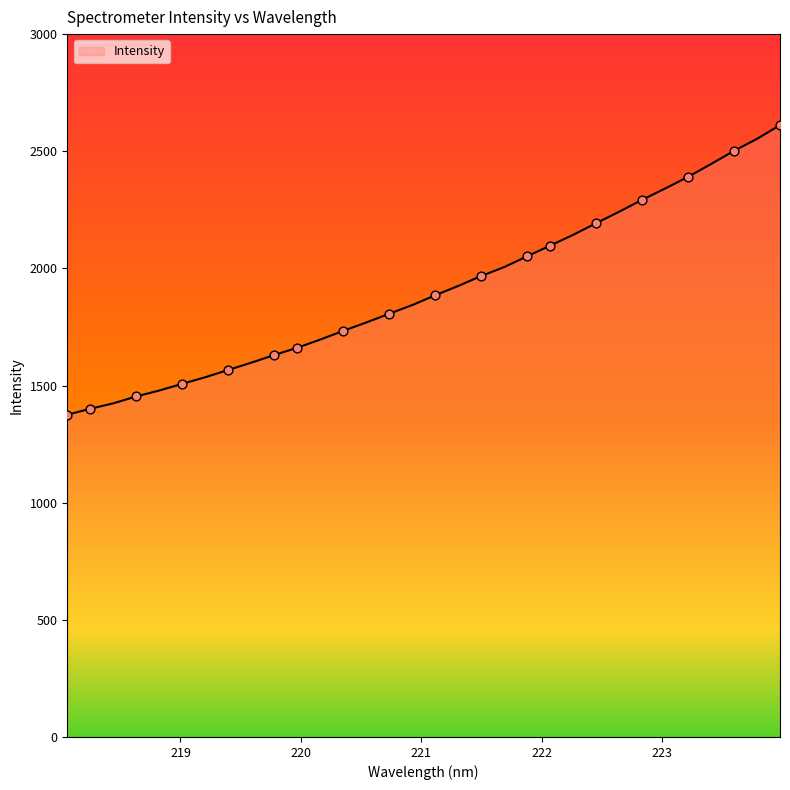

What is the maximum value shown in the chart?

2611.7